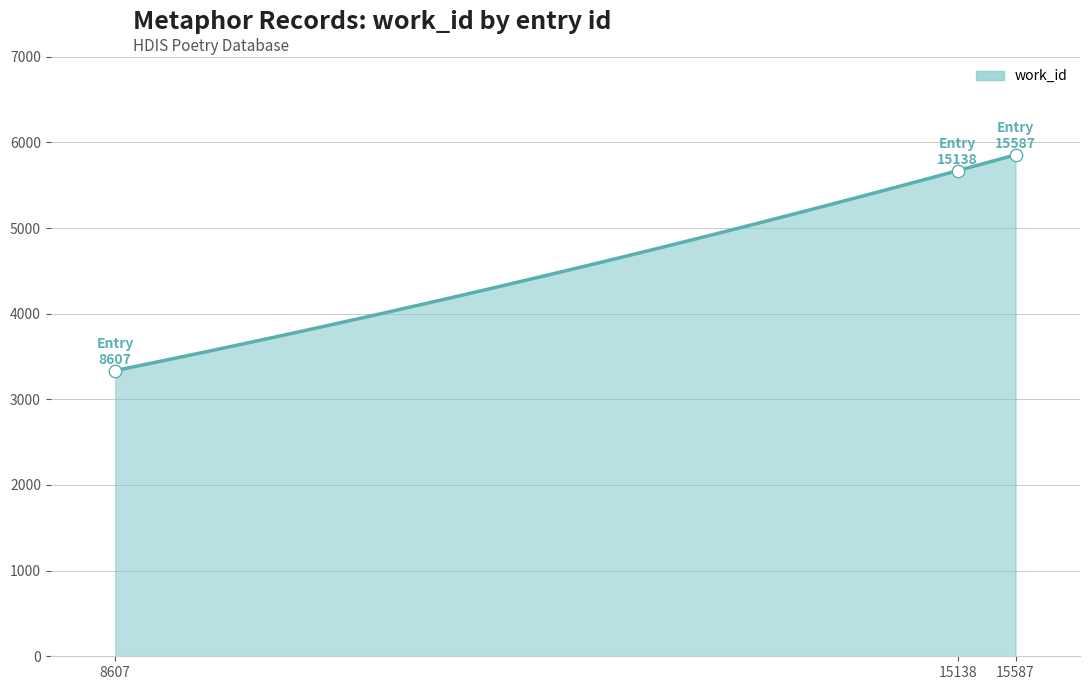

Between 8607 and 15138, which is larger?

15138